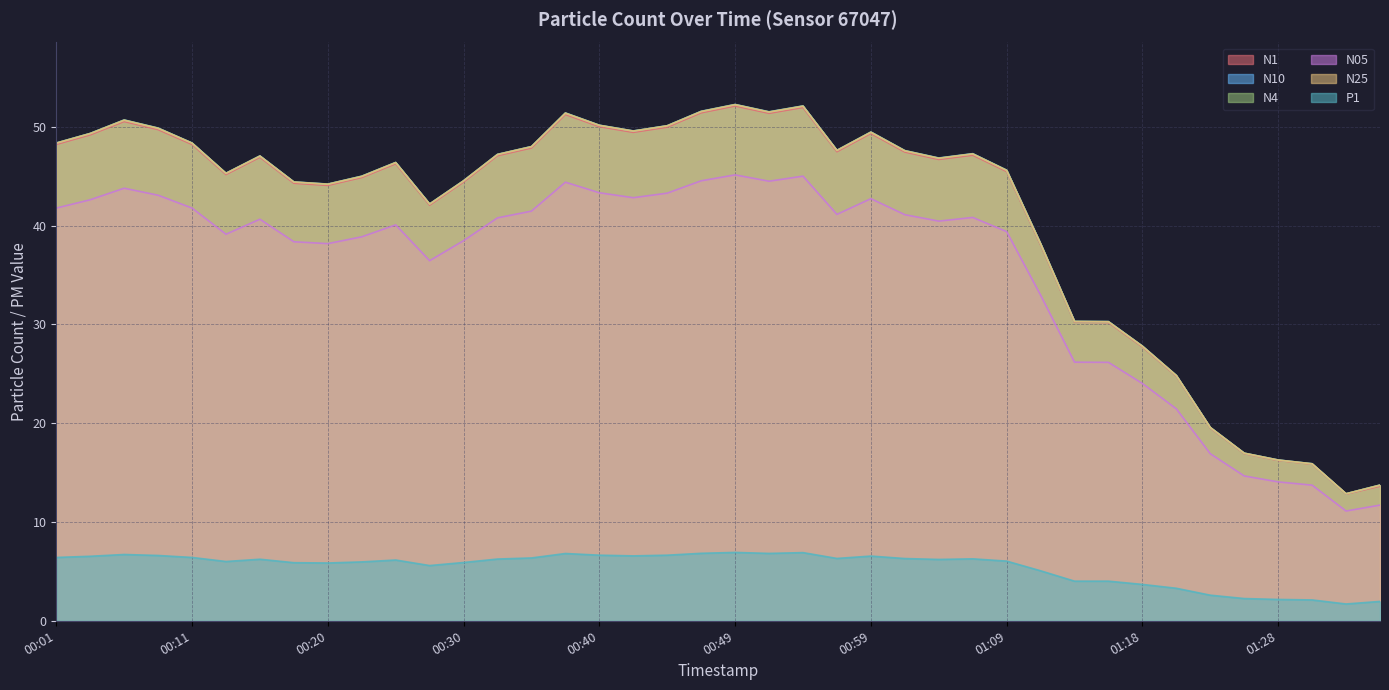

True or false: N1 and N05 cross at least once.

False